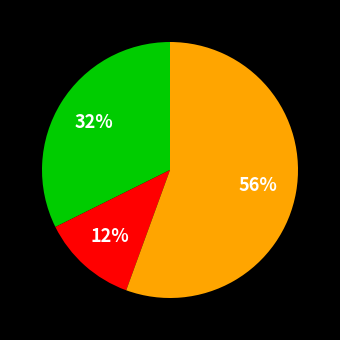

To the nearest percent, what is the average slice percentage?

33%